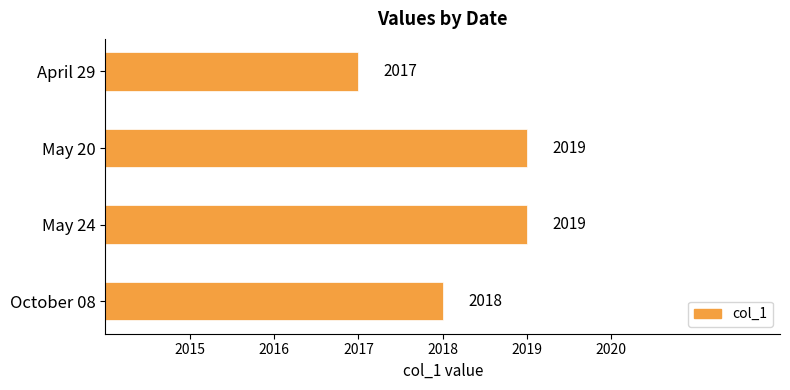

Does the chart contain stacked bars?

No